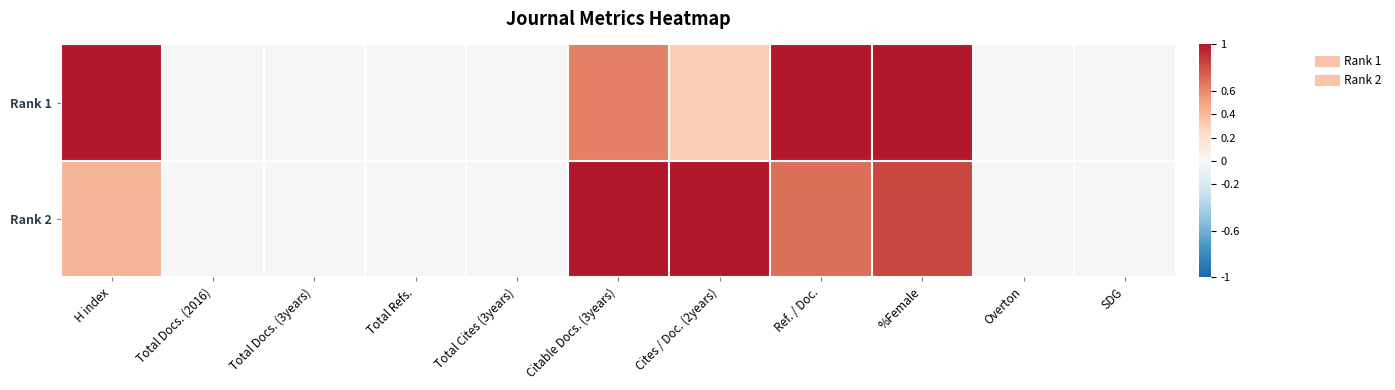

Rank the series by their maximum value, from highest to lowest.

Rank 1, Rank 2